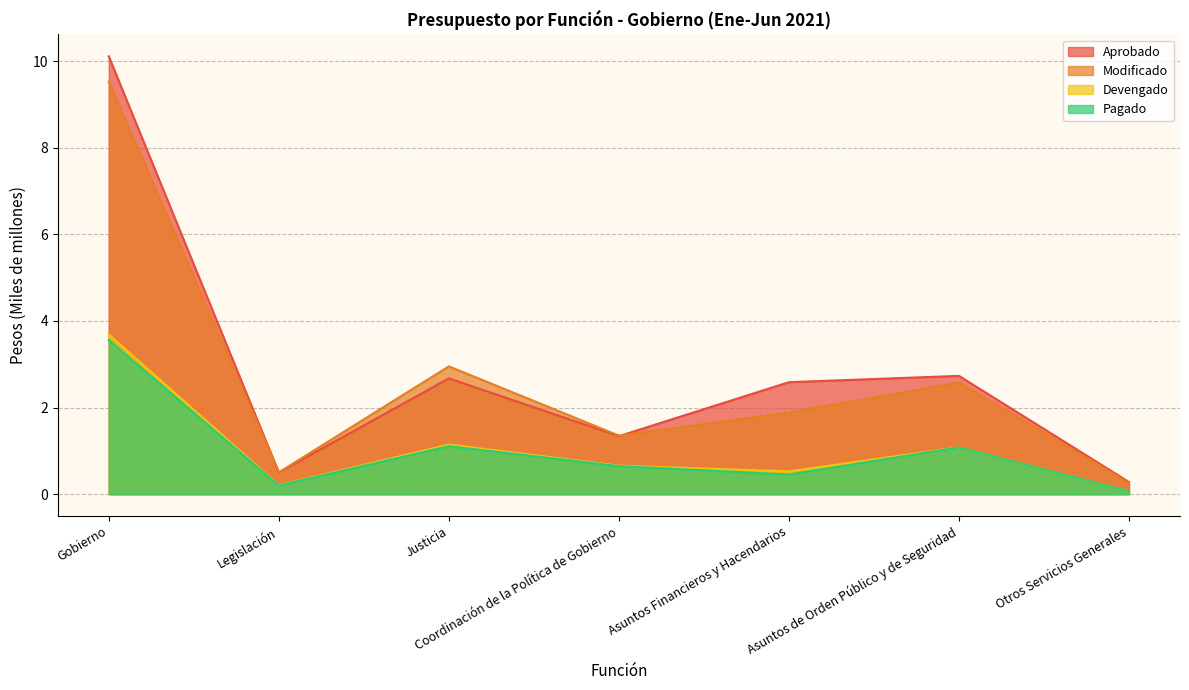

True or false: Aprobado and Devengado intersect in this chart.

False